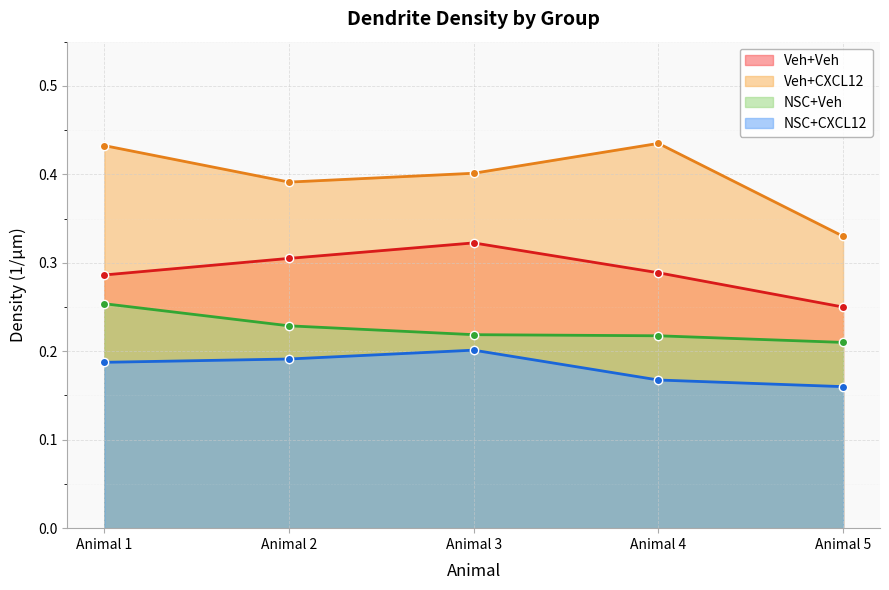

True or false: Veh+CXCL12 has a value of 0.7 at Animal 2.

False